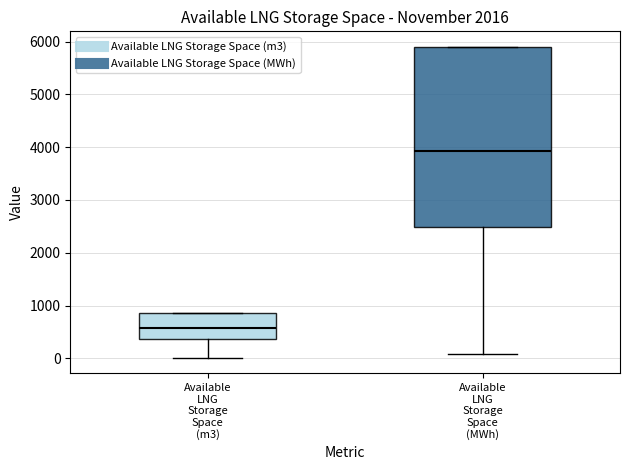

Which box is the tallest, from its lower edge to its upper edge?

Available LNG Storage Space (MWh)